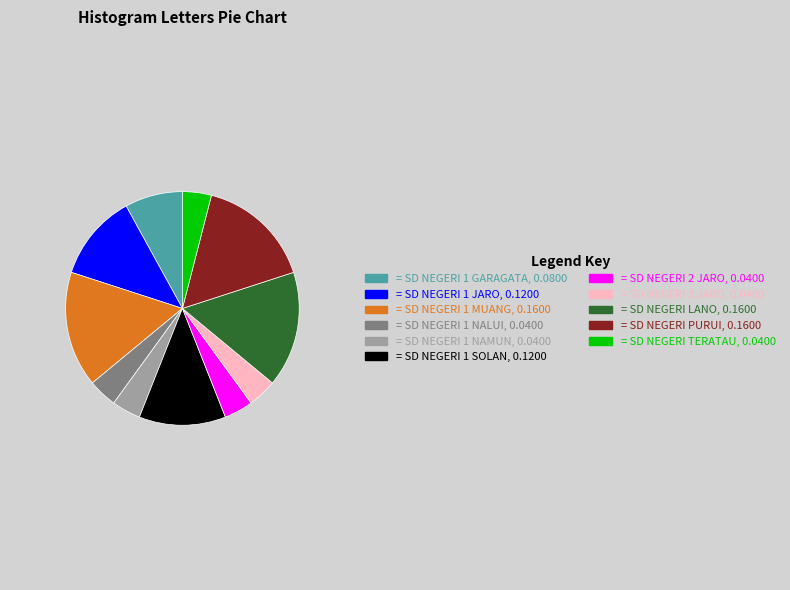

Does any single category account for the majority?

No